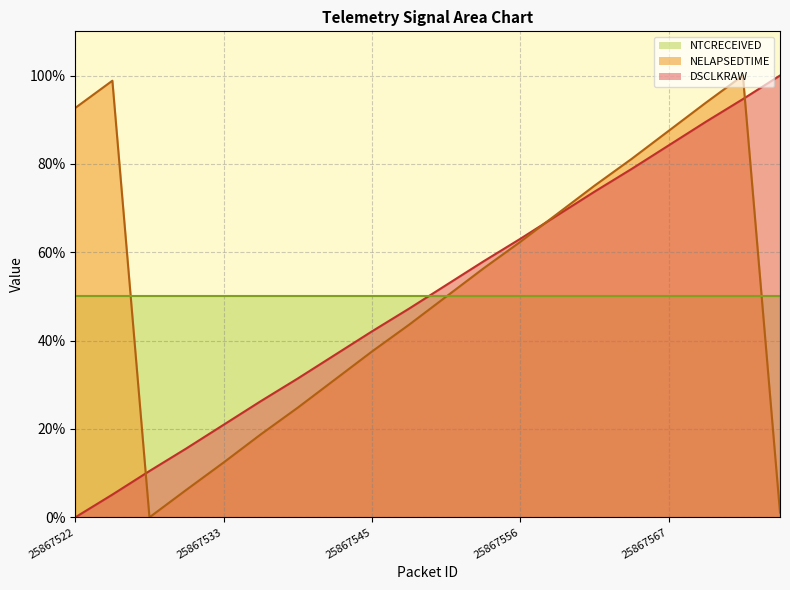

What is the difference between the highest and lowest values at 25867533?

8.5